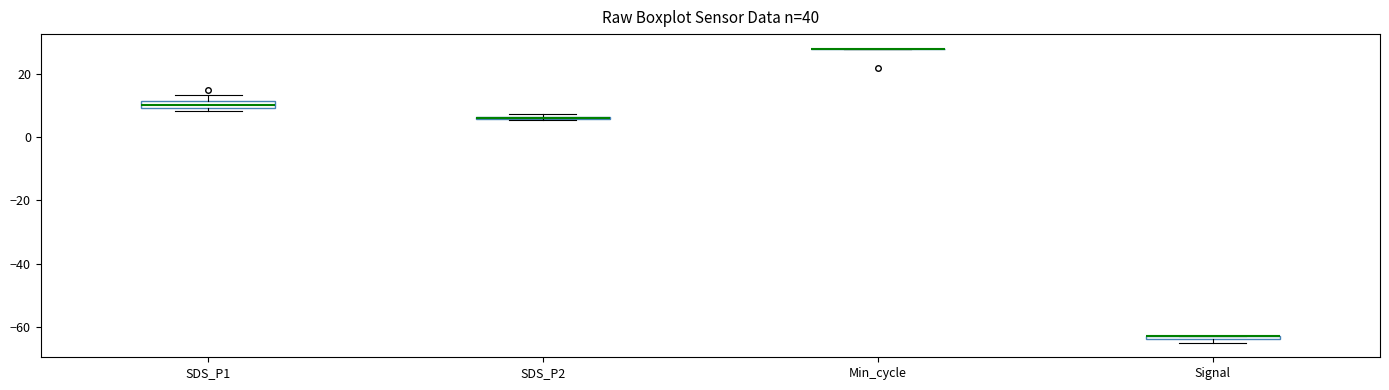

Where is the lower edge of the box for Signal on the y-axis? The values are not printed on the chart, so give them approximately, as read against the axis.

-64